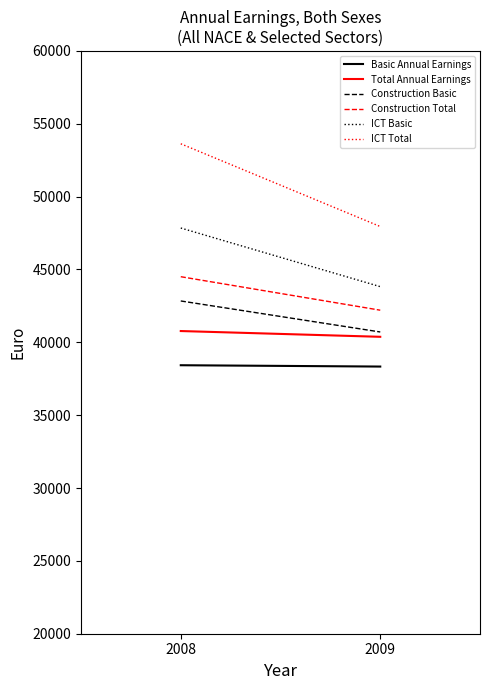

What is the difference between the maximum and minimum values in the ICT Total series?

5679